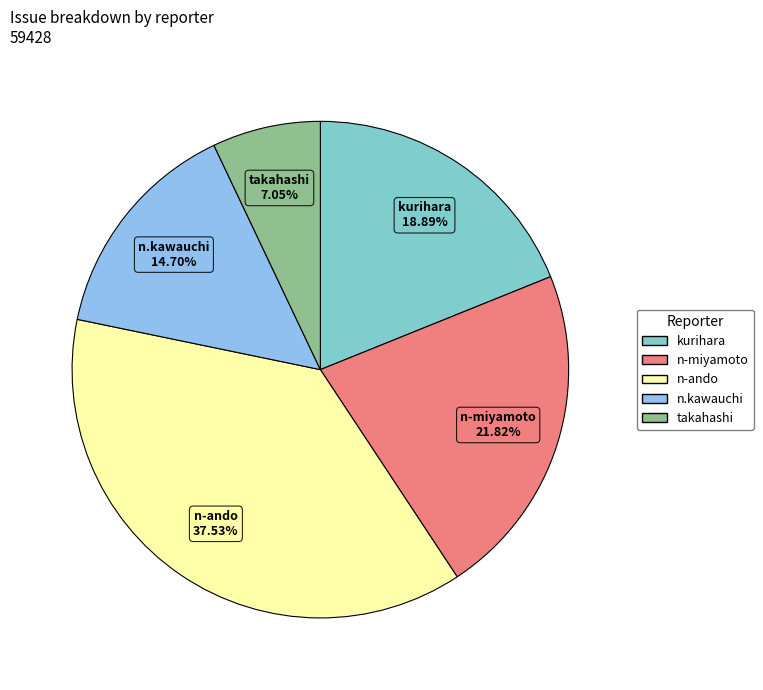

To the nearest percent, what portion does n-ando represent?

38%